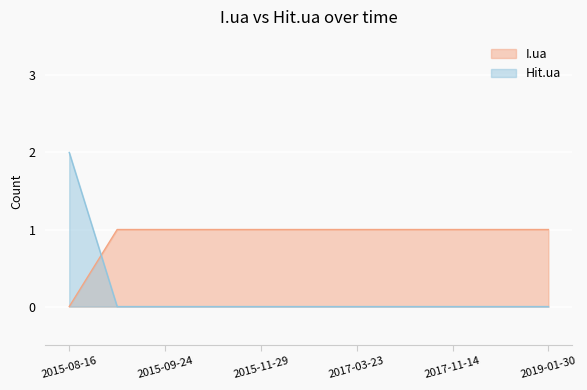

Which series has the largest total across all categories?

I.ua